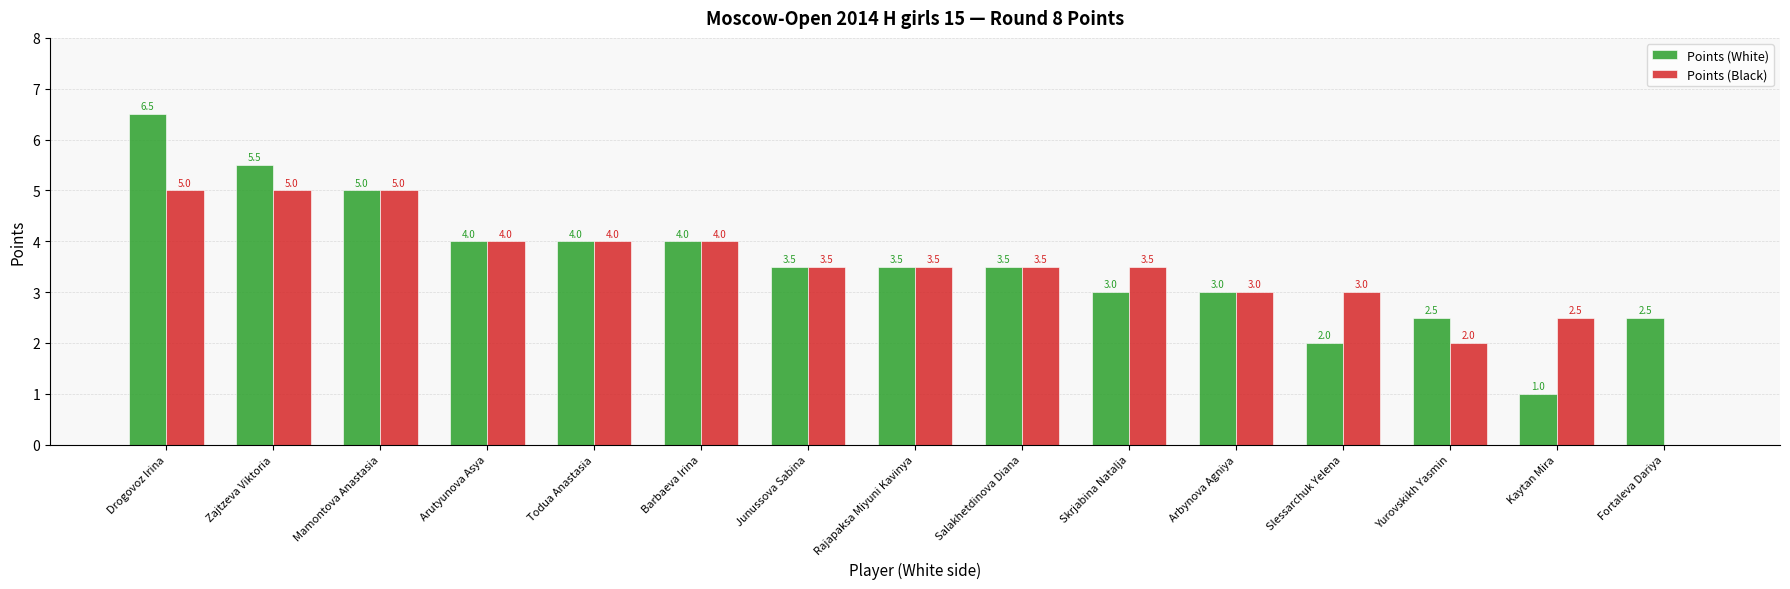

At which label does Points (White) first exceed 3?

Drogovoz Irina